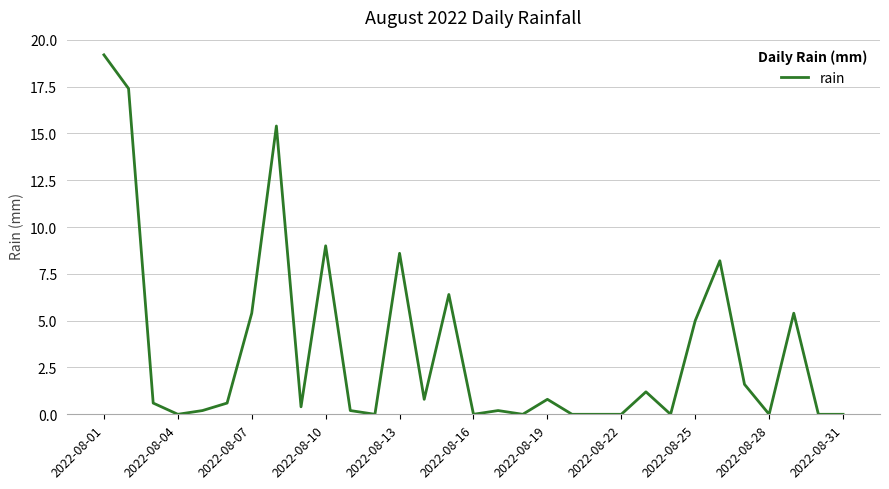

How many distinct data groups are displayed?

1